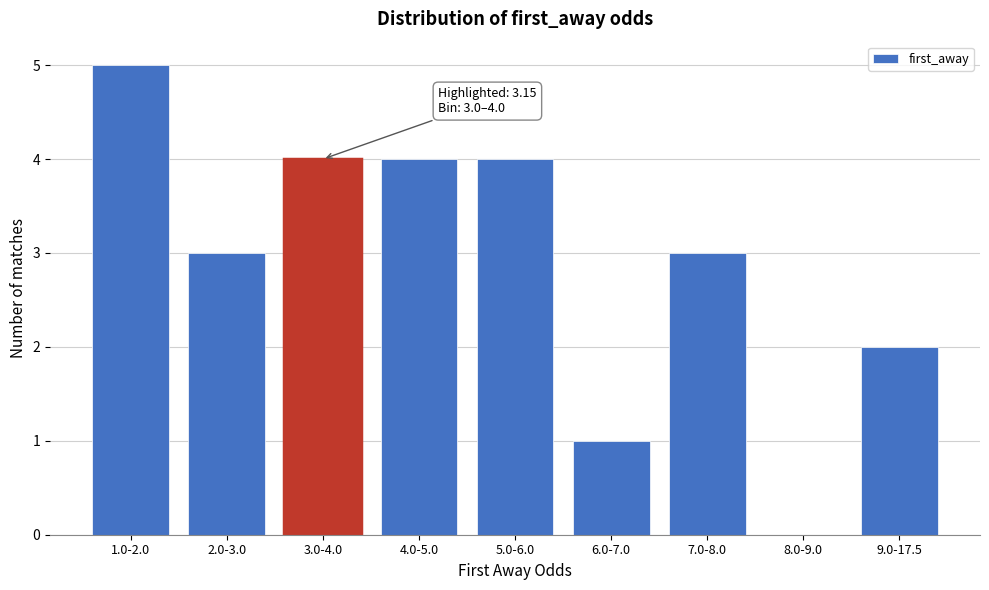

Reading left to right, what are all the values shown in this chart?

1.0-2.0=5	2.0-3.0=3	3.0-4.0=4	4.0-5.0=4	5.0-6.0=4	6.0-7.0=1	7.0-8.0=3	8.0-9.0=0	9.0-17.5=2